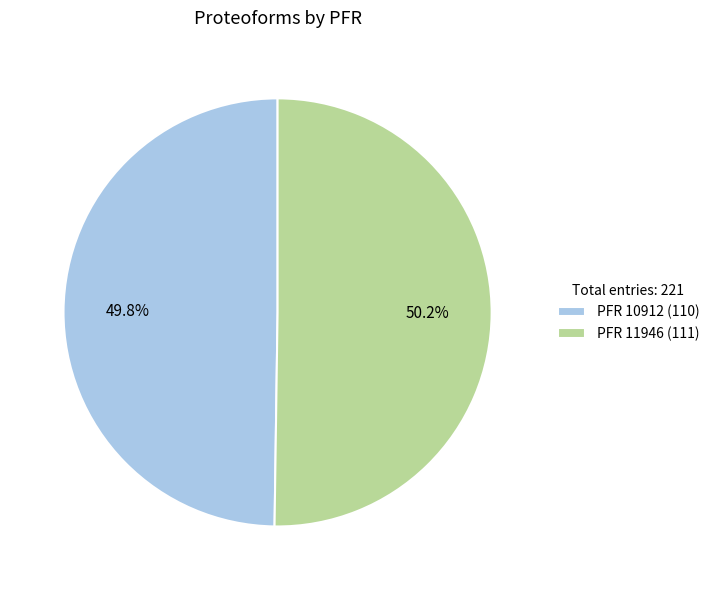

Is there any slice that represents more than half of the pie?

Yes